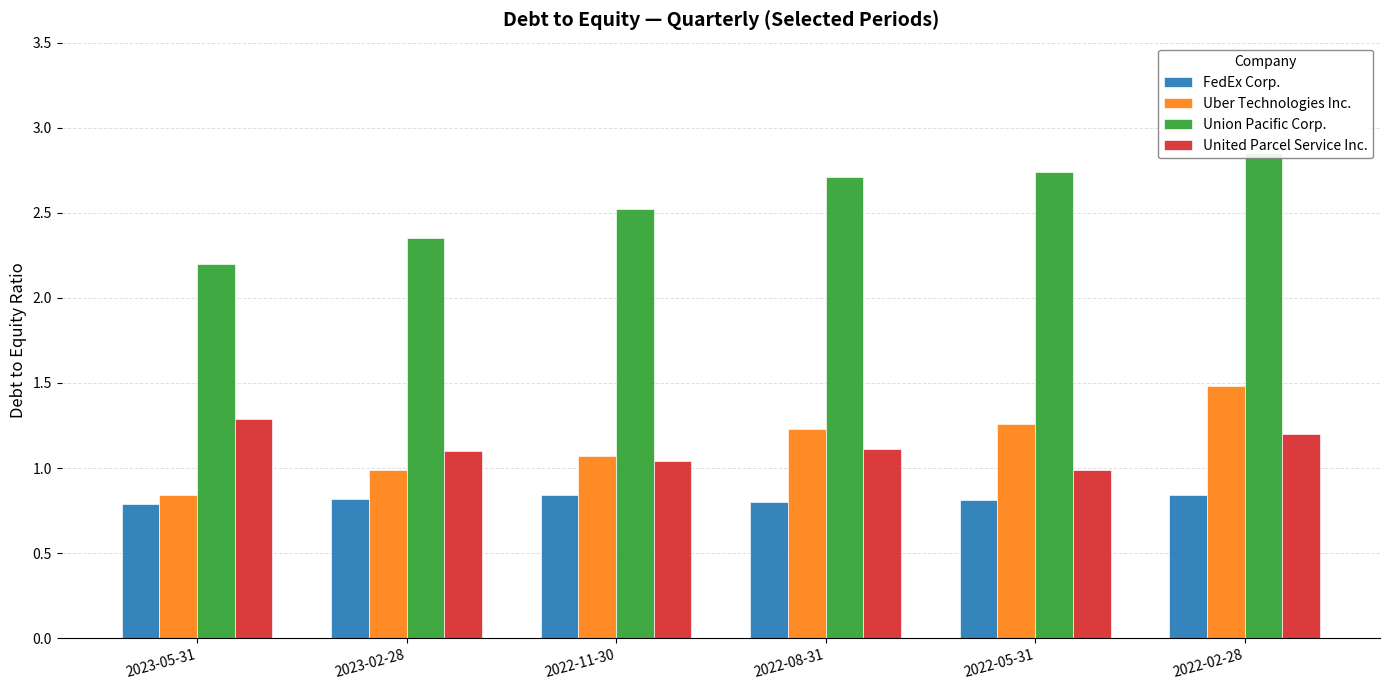

Reading right to left, transcribe all the data shown in this chart.

FedEx Corp.: 0.8	0.8	0.8	0.8	0.8	0.8
Uber Technologies Inc.: 1.5	1.3	1.2	1.1	1.0	0.8
Union Pacific Corp.: 2.9	2.7	2.7	2.5	2.4	2.2
United Parcel Service Inc.: 1.2	1.0	1.1	1.0	1.1	1.3